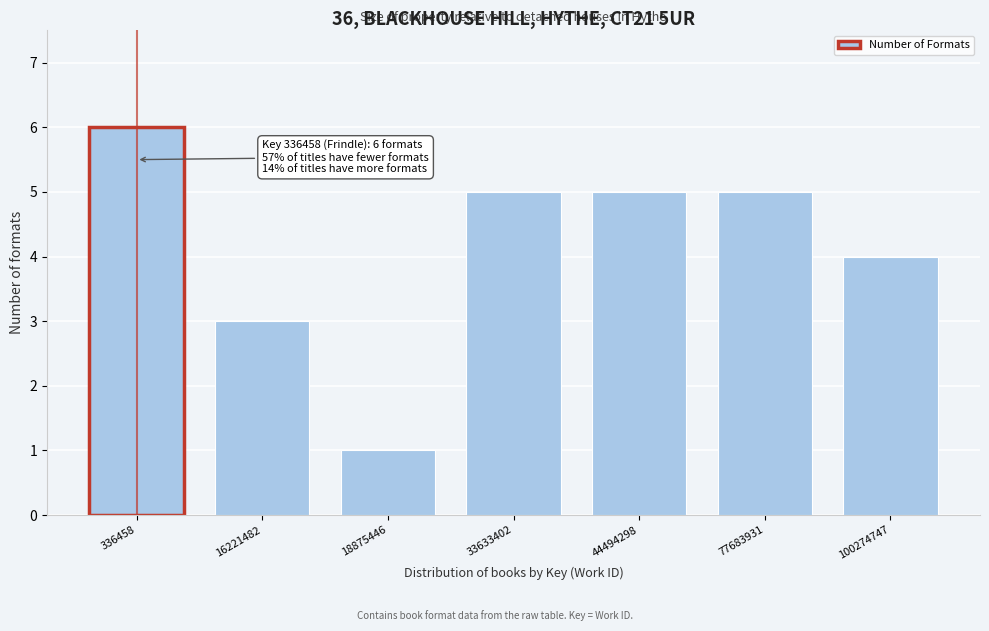

Reading left to right, transcribe all the data shown in this chart.

336458=6	16221482=3	18875446=1	33633402=5	44494298=5	77683931=5	100274747=4